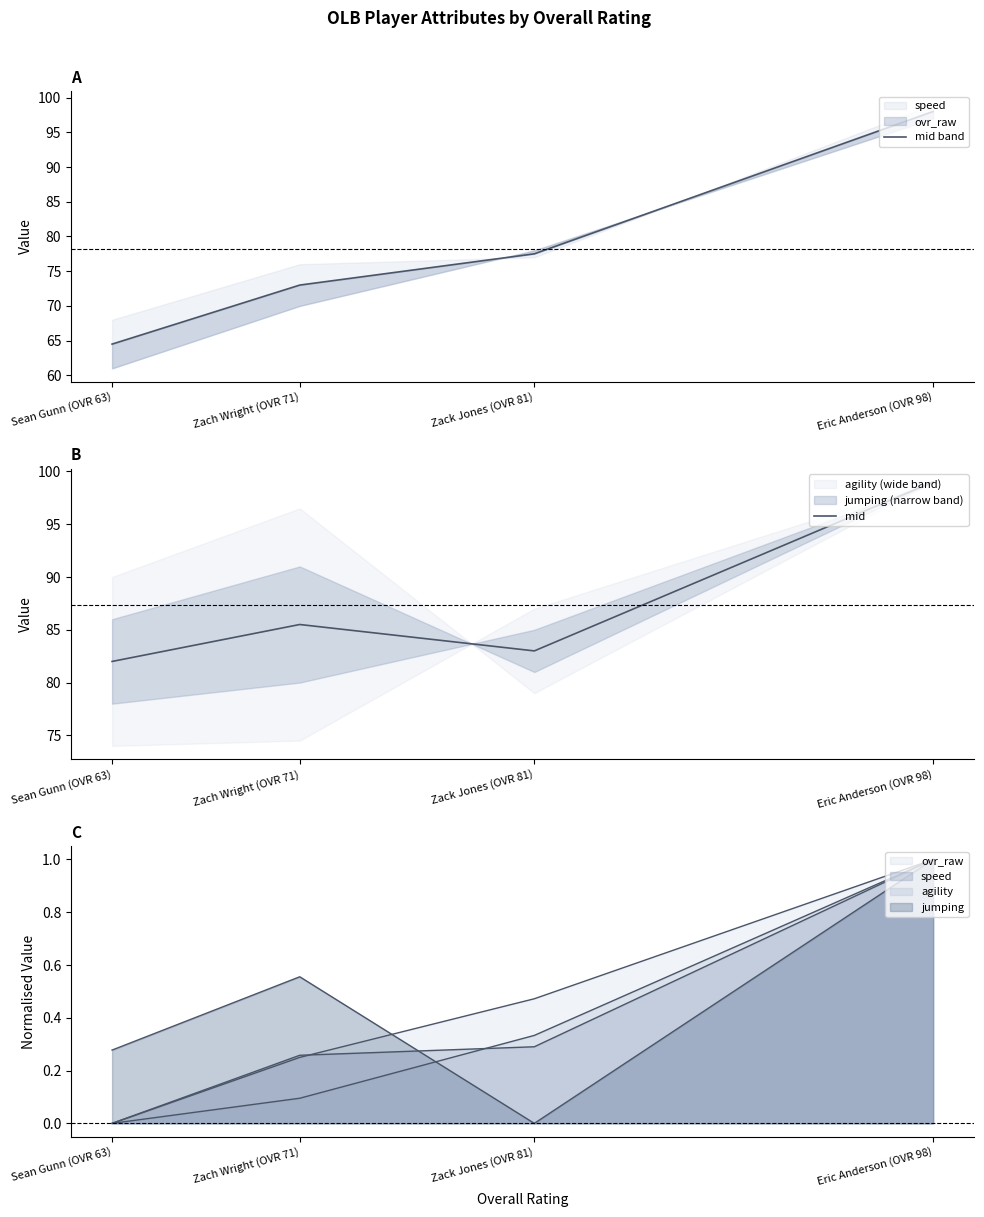

True or false: mid band and mid cross at least once.

False